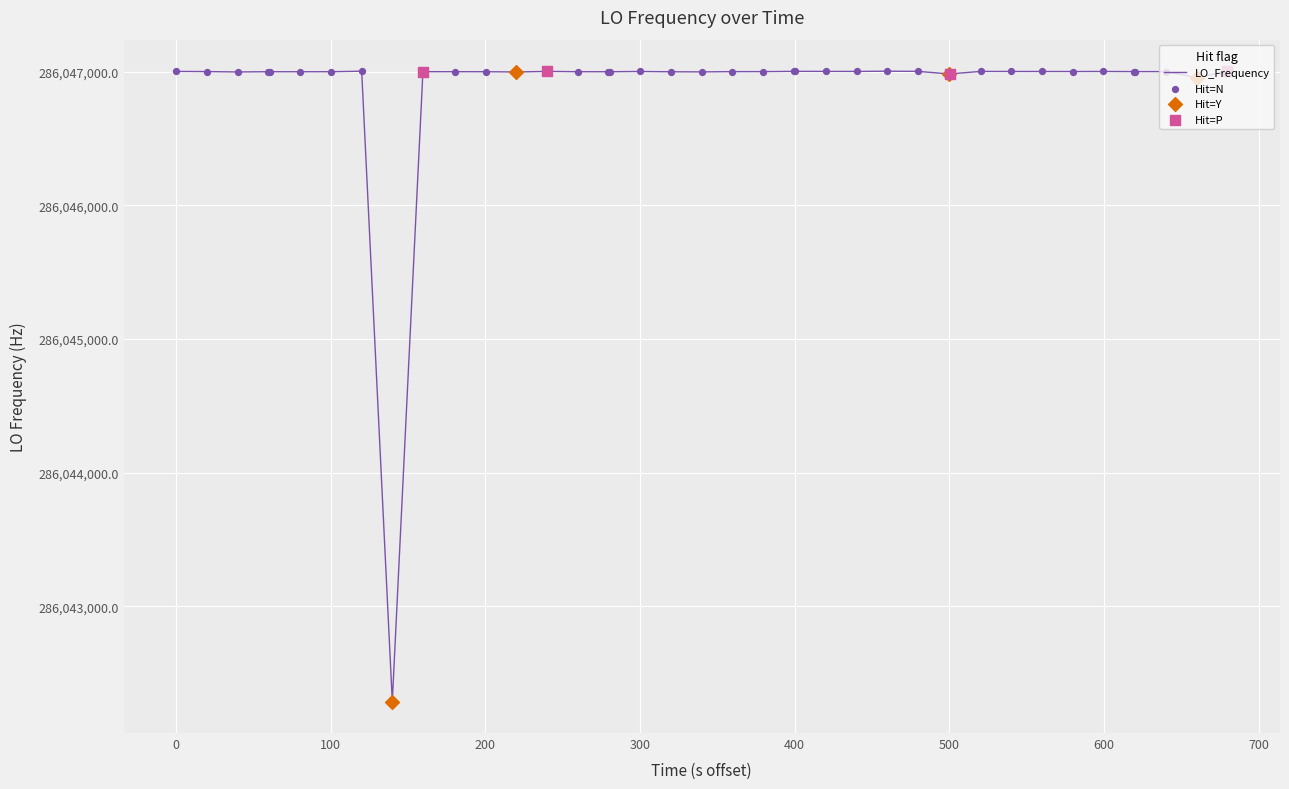

What is the maximum value shown in the chart?

286047002.5